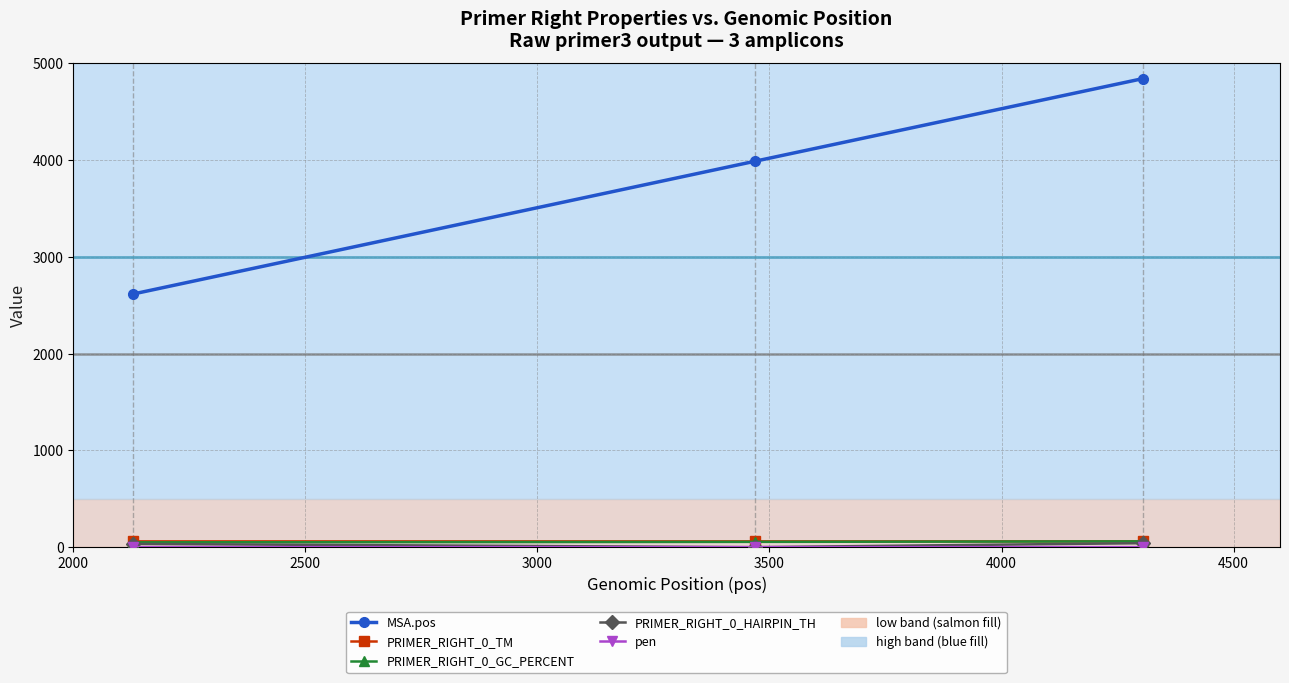

What is the maximum value shown in the chart?

4841.0